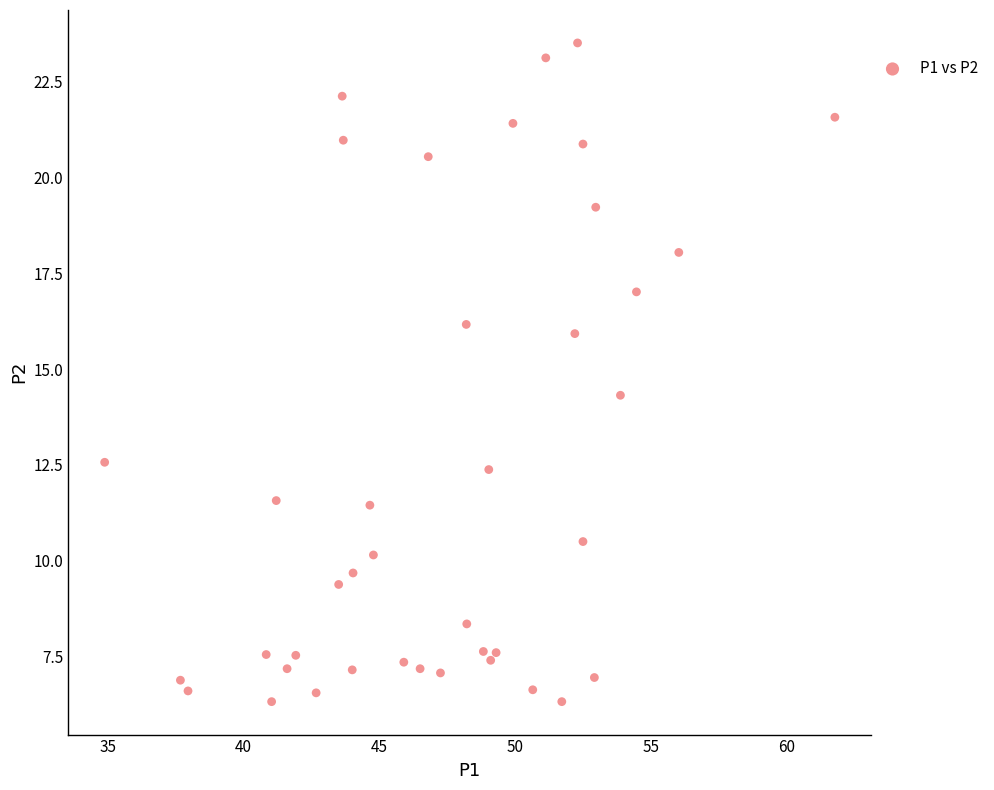

What is the range of X values (max minus min)?

26.9